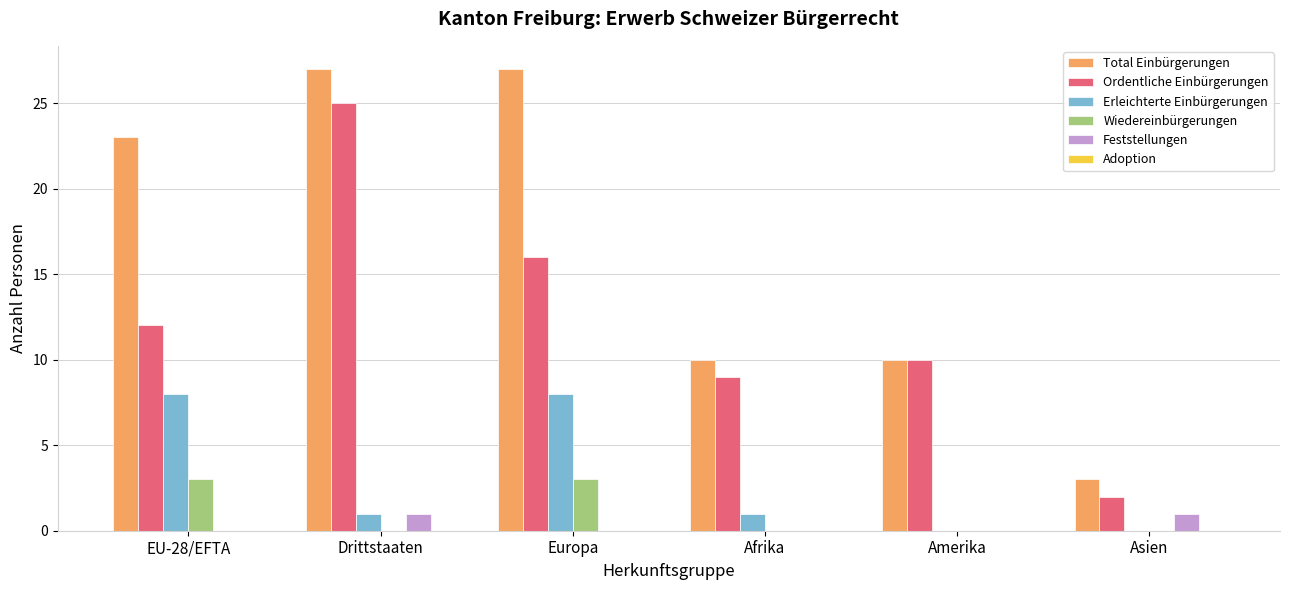

Reading left to right, what are all the values shown in this chart?

Total Einbürgerungen: EU-28/EFTA=23	Drittstaaten=27	Europa=27	Afrika=10	Amerika=10	Asien=3
Ordentliche Einbürgerungen: EU-28/EFTA=12	Drittstaaten=25	Europa=16	Afrika=9	Amerika=10	Asien=2
Erleichterte Einbürgerungen: EU-28/EFTA=8	Drittstaaten=1	Europa=8	Afrika=1	Amerika=0	Asien=0
Wiedereinbürgerungen: EU-28/EFTA=3	Drittstaaten=0	Europa=3	Afrika=0	Amerika=0	Asien=0
Feststellungen: EU-28/EFTA=0	Drittstaaten=1	Europa=0	Afrika=0	Amerika=0	Asien=1